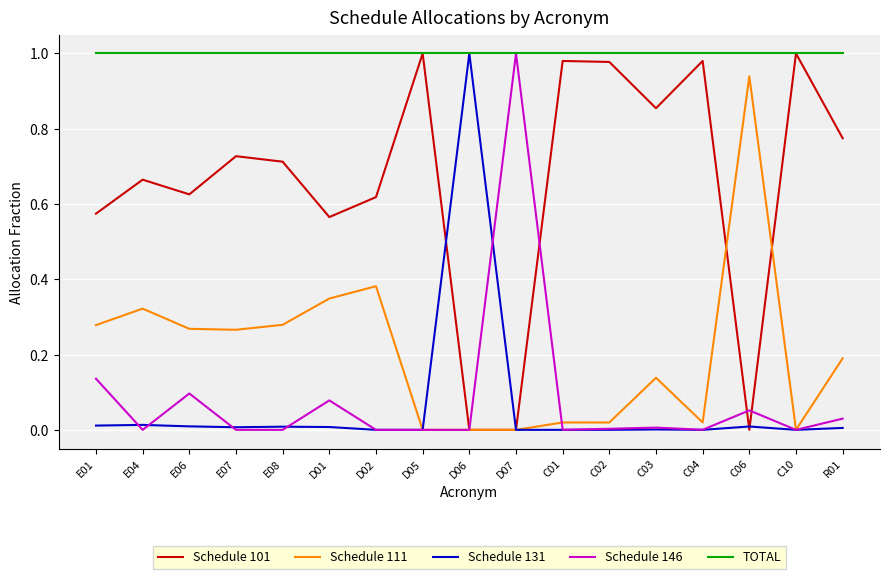

At which label does Schedule 111 reach its peak?

C06